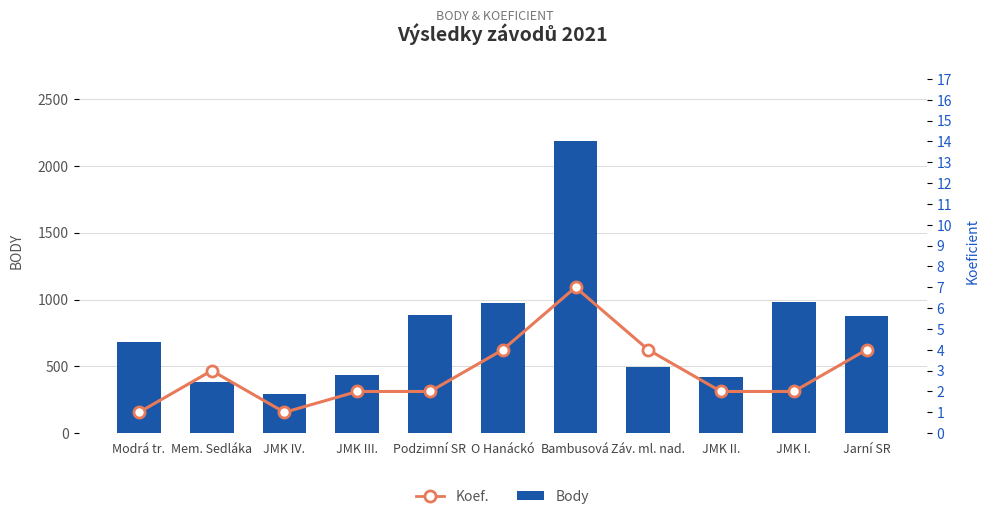

What is the highest value of the Body series?

2183